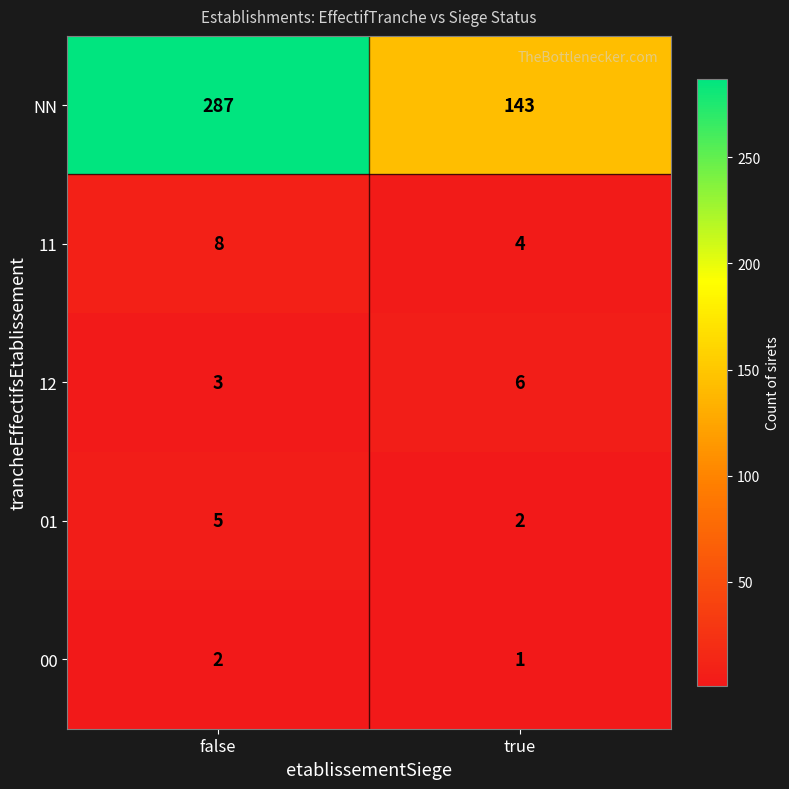

What is the difference between the highest and lowest values at true?

142